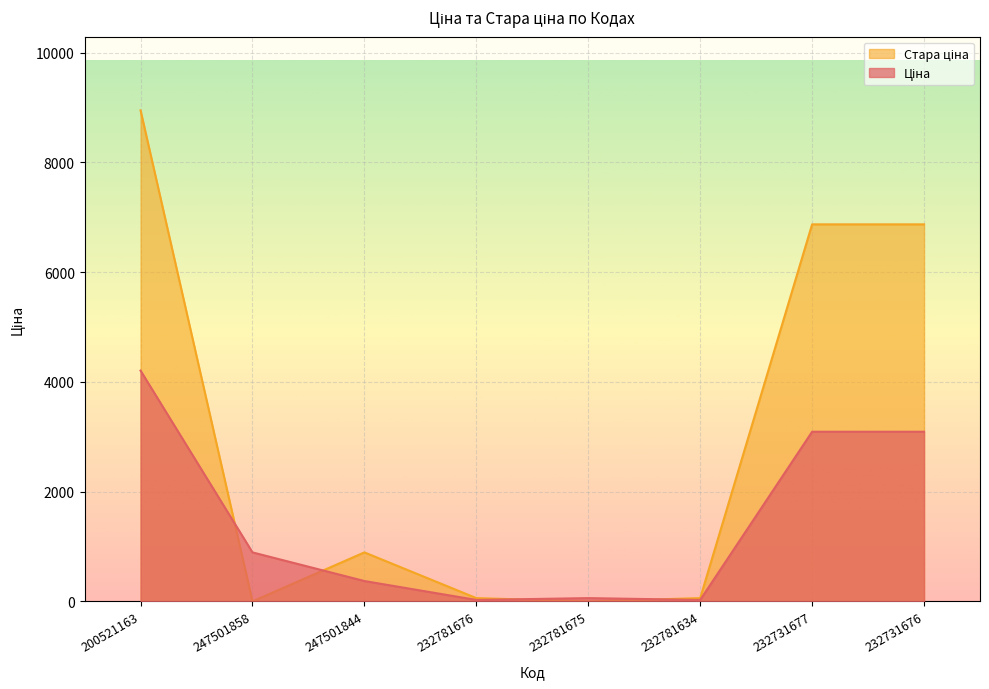

What is the value of the Ціна point at the 1st from the left?

4204.8